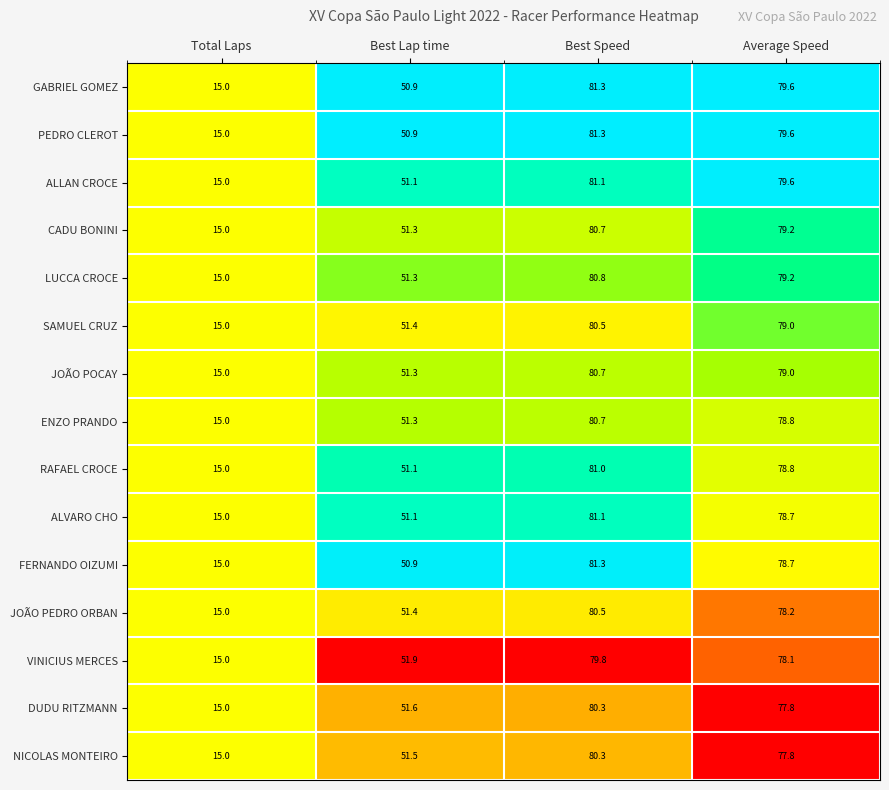

What is the sum of the JOÃO PEDRO ORBAN values at Average Speed and Total Laps?

93.2